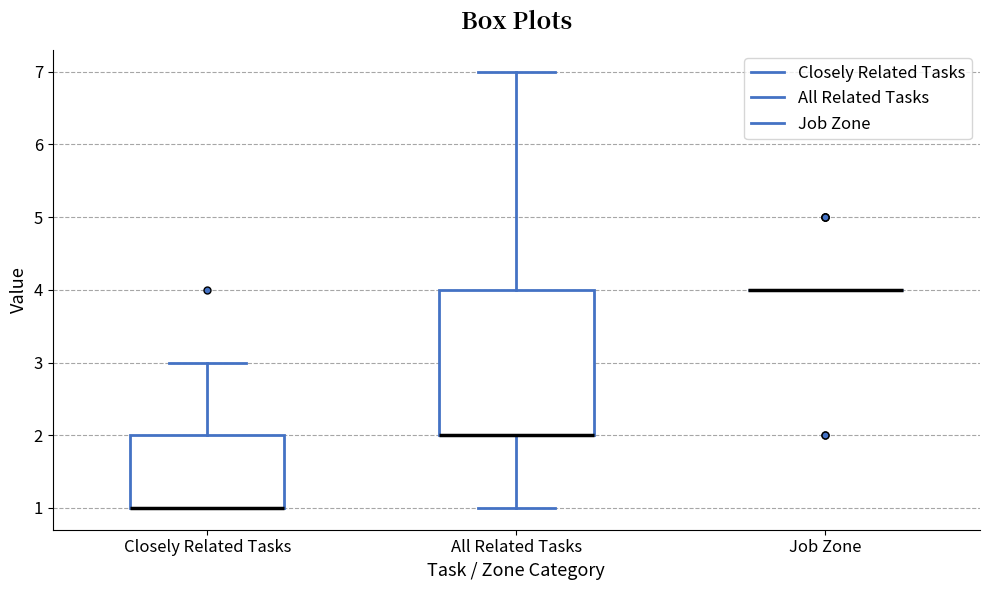

Comparing the boxes themselves (not the whiskers), which one is the tallest?

All Related Tasks